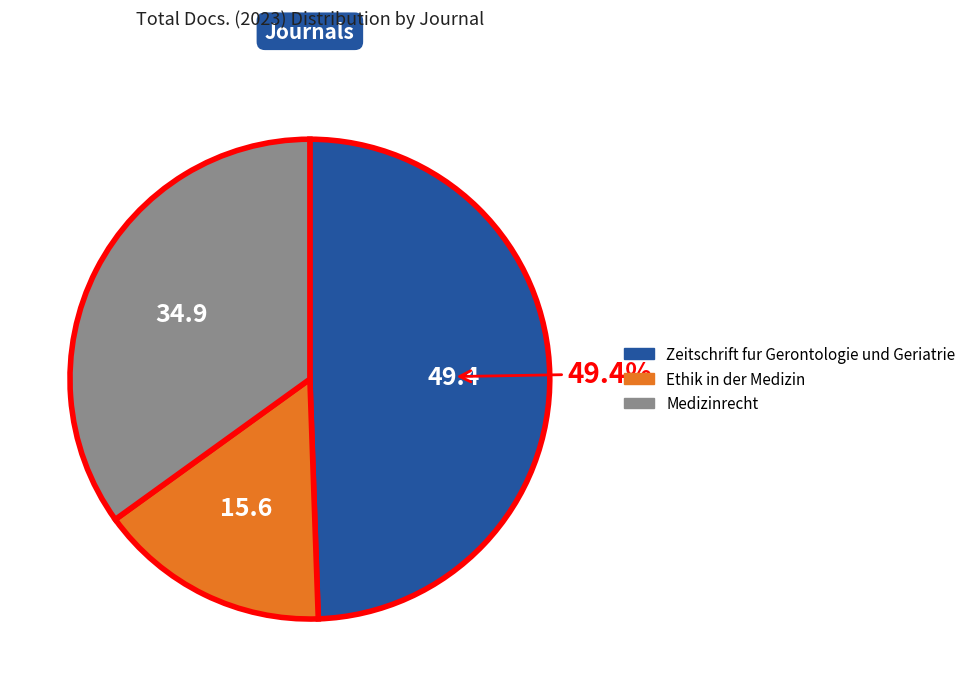

What percentage is NOT represented by Zeitschrift fur Gerontologie und Geriatrie?

50.6%